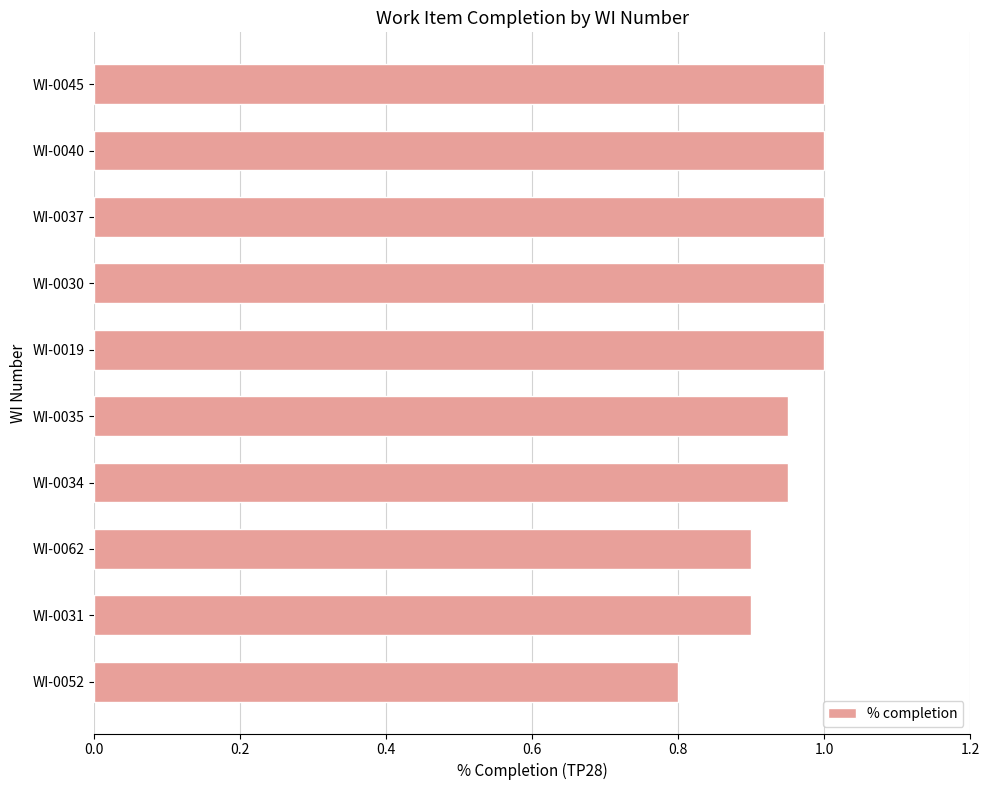

What is the greatest value displayed?

1.0